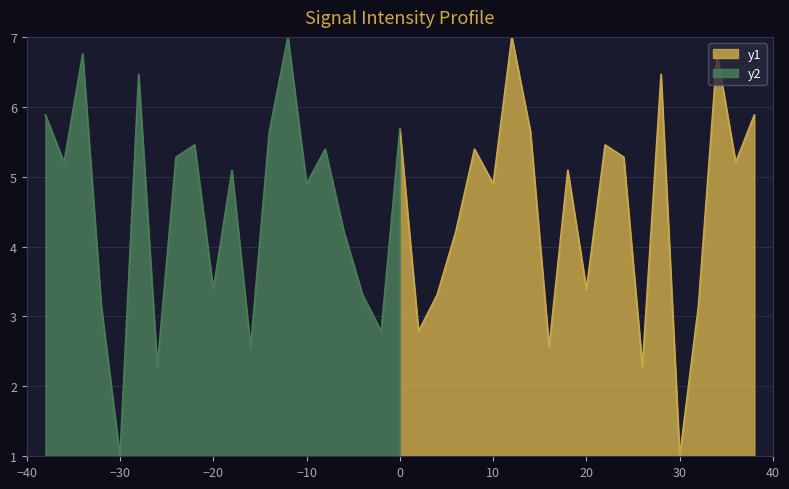

What is the smallest value displayed?

1.0